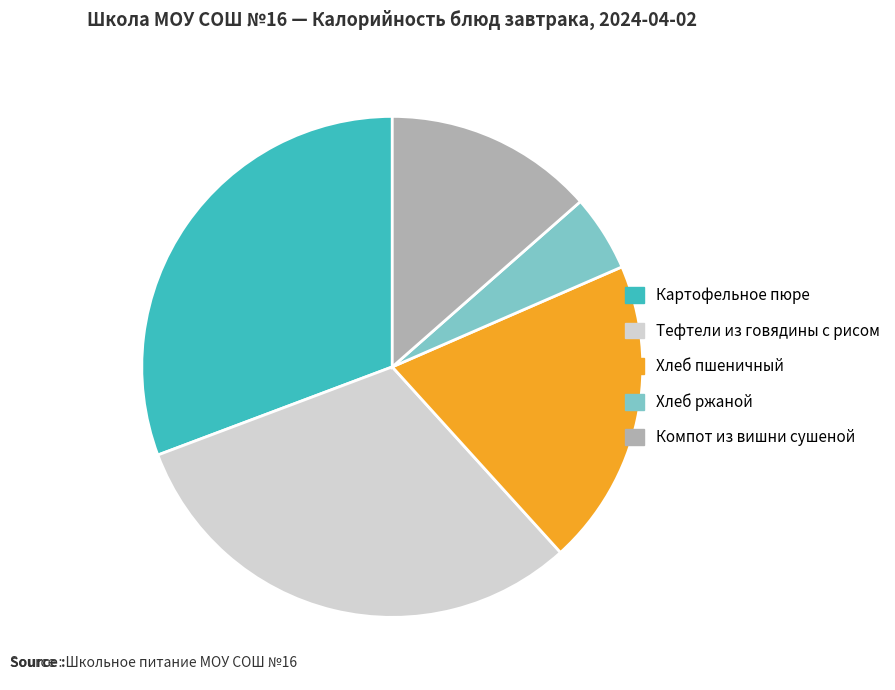

Do Компот из вишни сушеной and Тефтели из говядины с рисом together represent more than half of the pie?

No